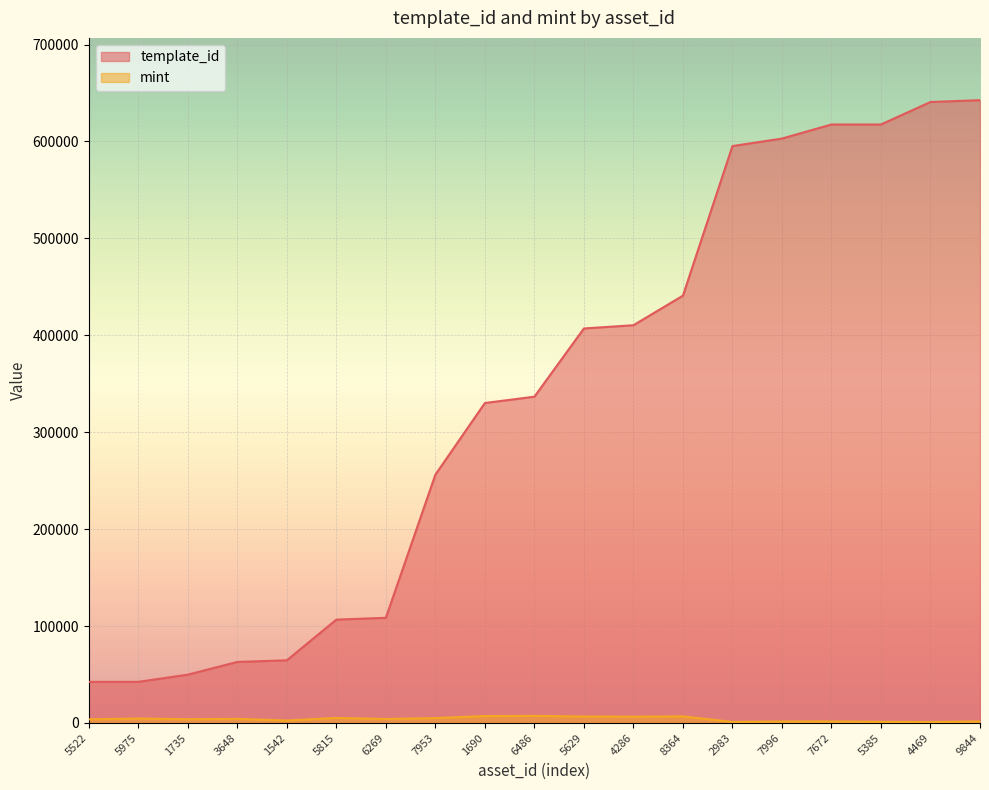

True or false: template_id and mint intersect in this chart.

False